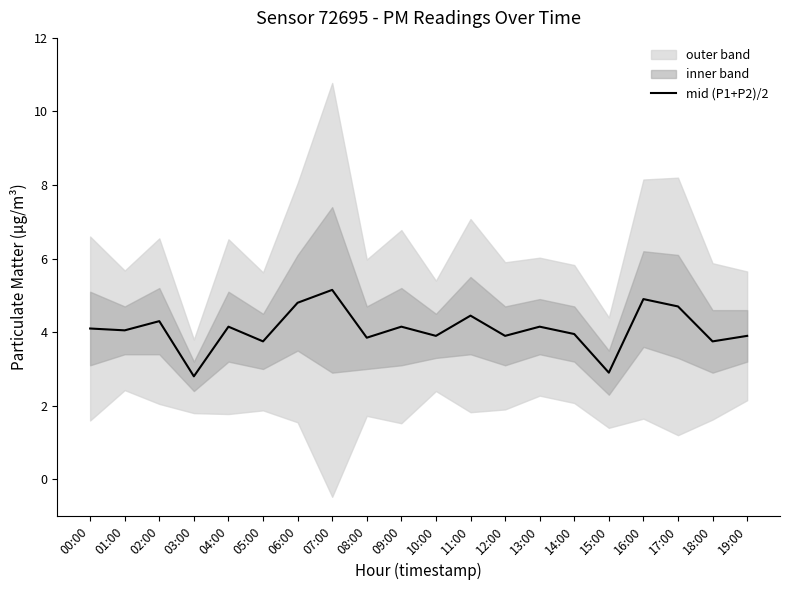

Approximately how many times larger is the value at 04:00 compared to 06:00?

0.9